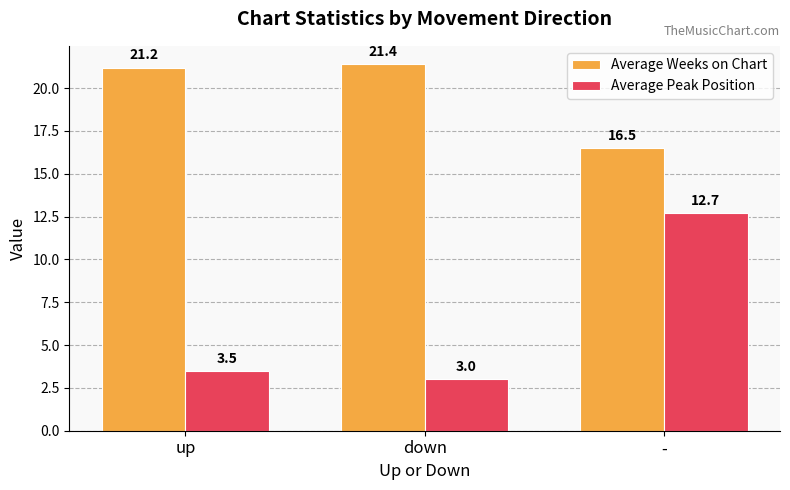

What are all the series names shown in the legend?

Average Weeks on Chart, Average Peak Position